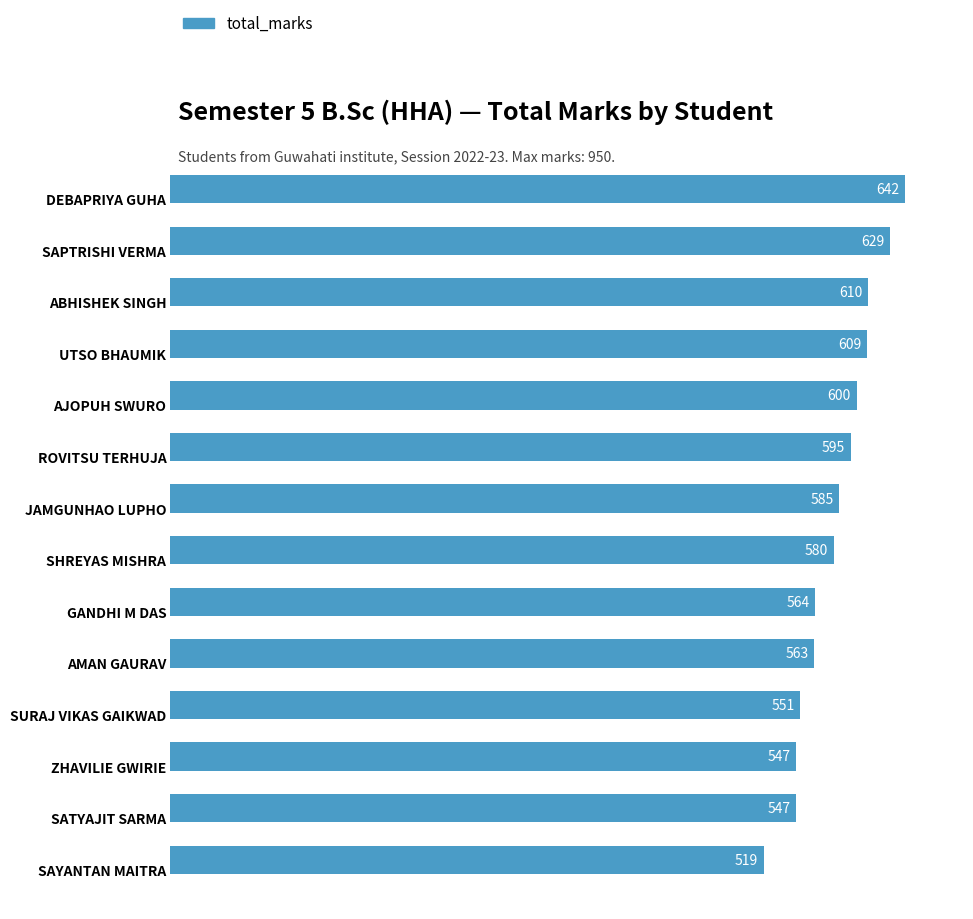

What is the difference between the maximum and second lowest values?

95